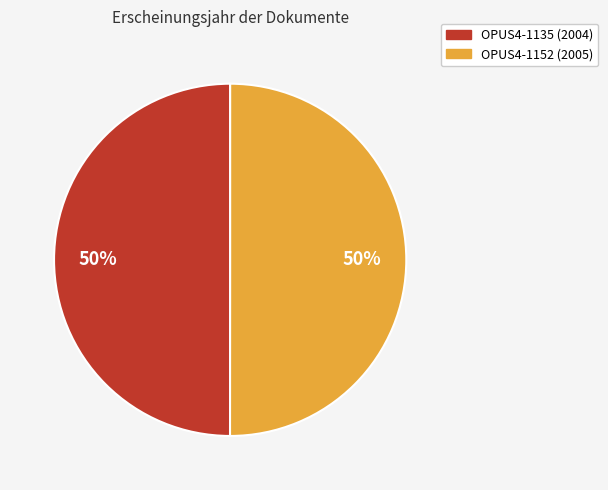

Is it true that OPUS4-1152 is 50% of the pie?

True